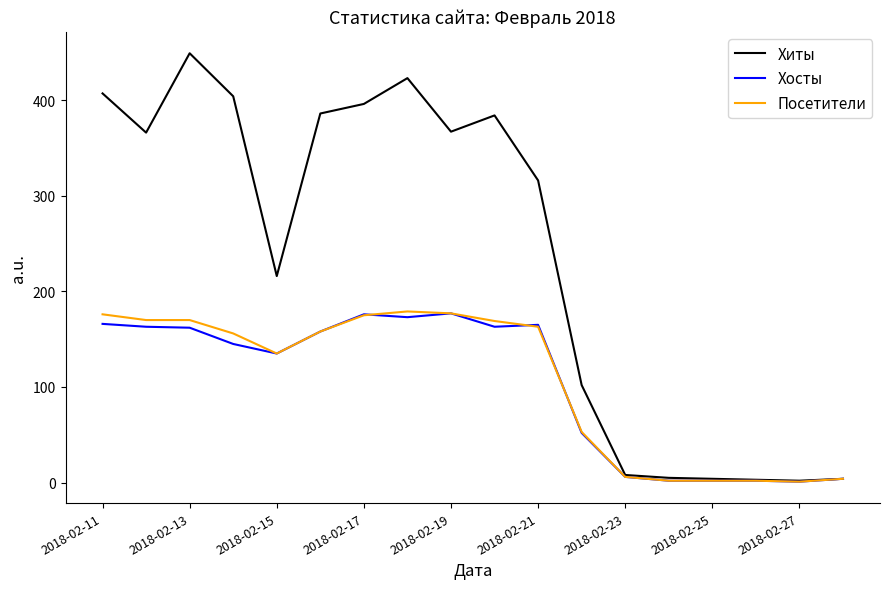

What is the highest value of the Хиты series?

449